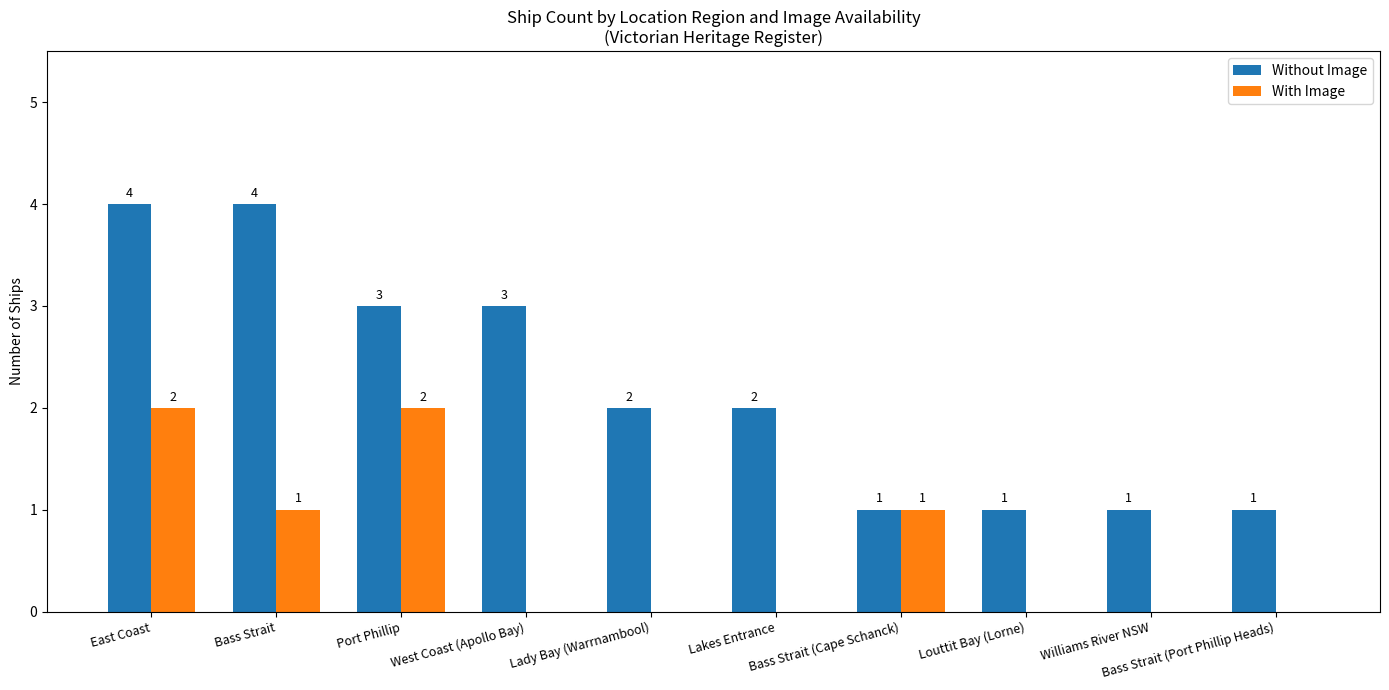

How many With Image values are between 0 and 1?

8